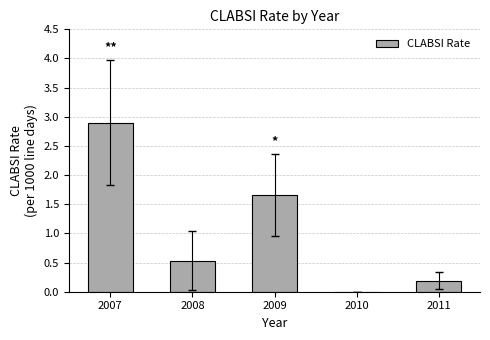

Reading right to left, list all the values displayed in this chart.

2011=0.2	2010=0.0	2009=1.7	2008=0.5	2007=2.9